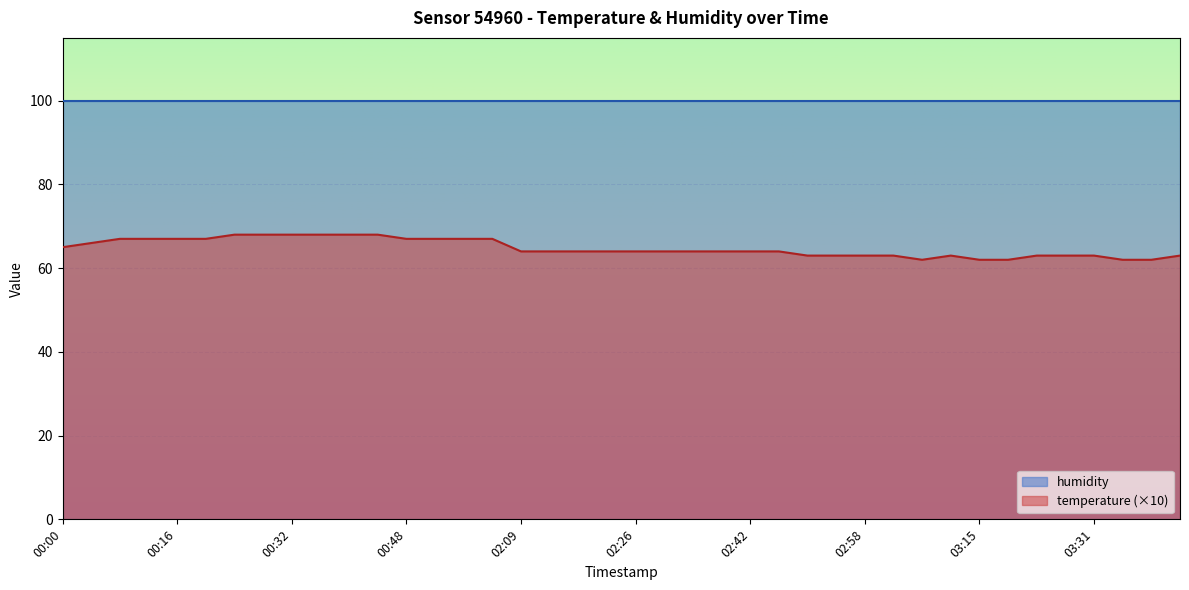

True or false: the data has more than 0 interior local peaks.

True